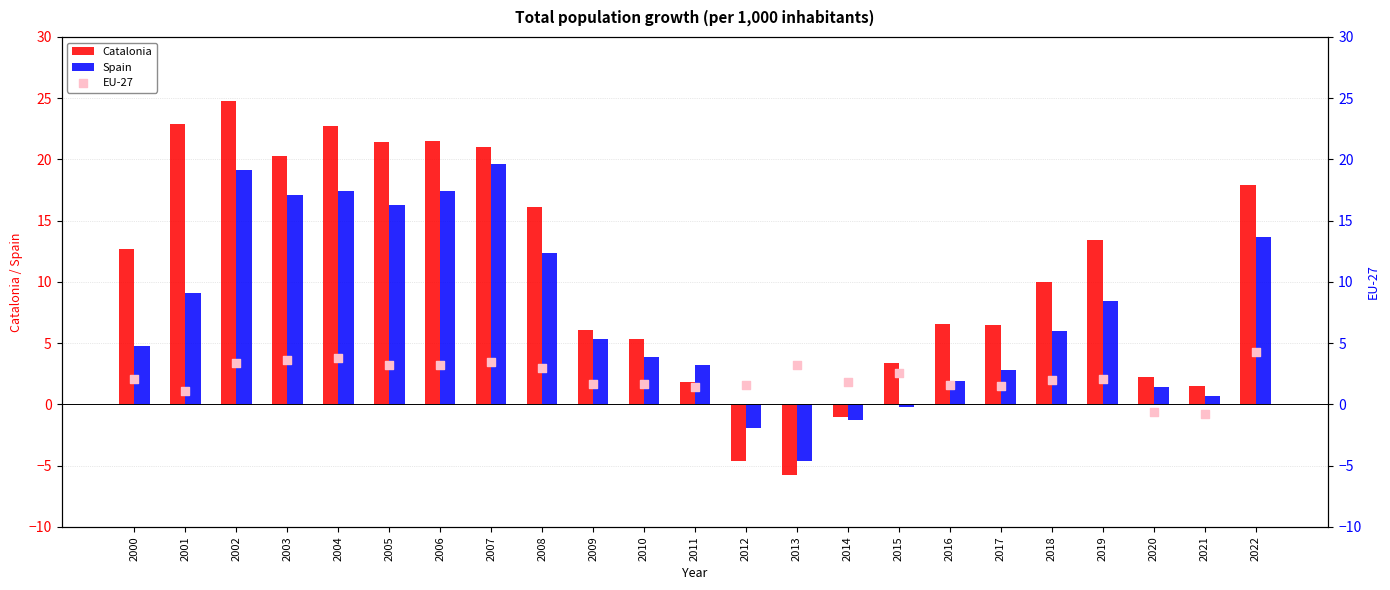

At how many categories does at least one series exceed 13?

10